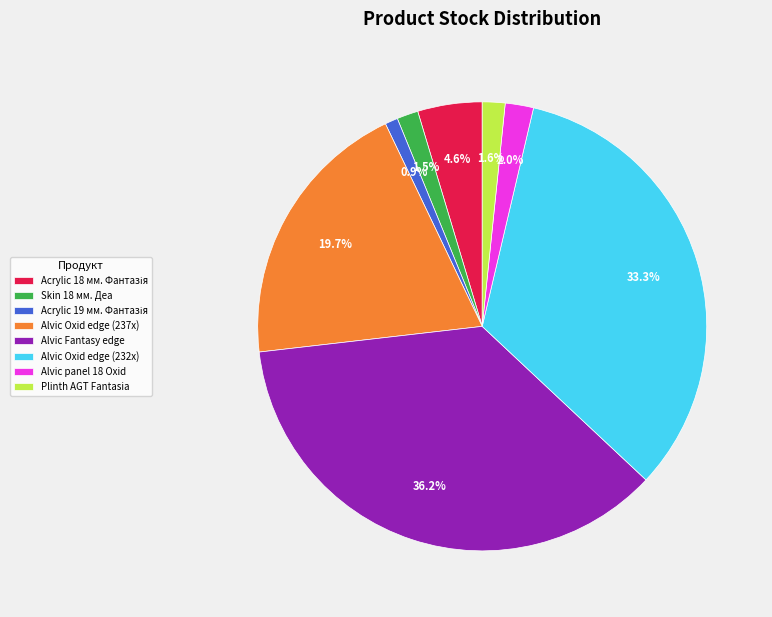

Does Alvic Fantasy edge account for over 50% of the chart?

No